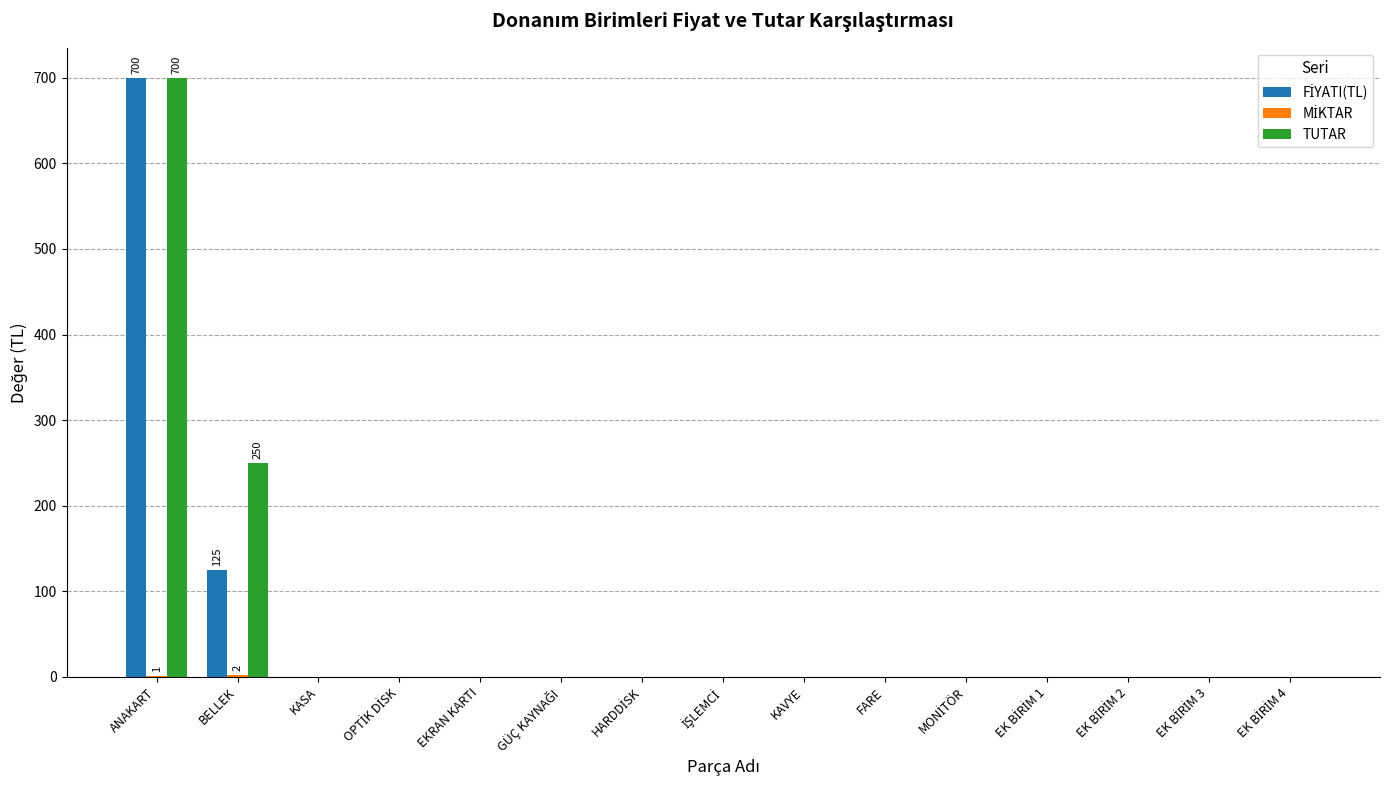

Are the bars grouped side by side (vs. stacked)?

Yes